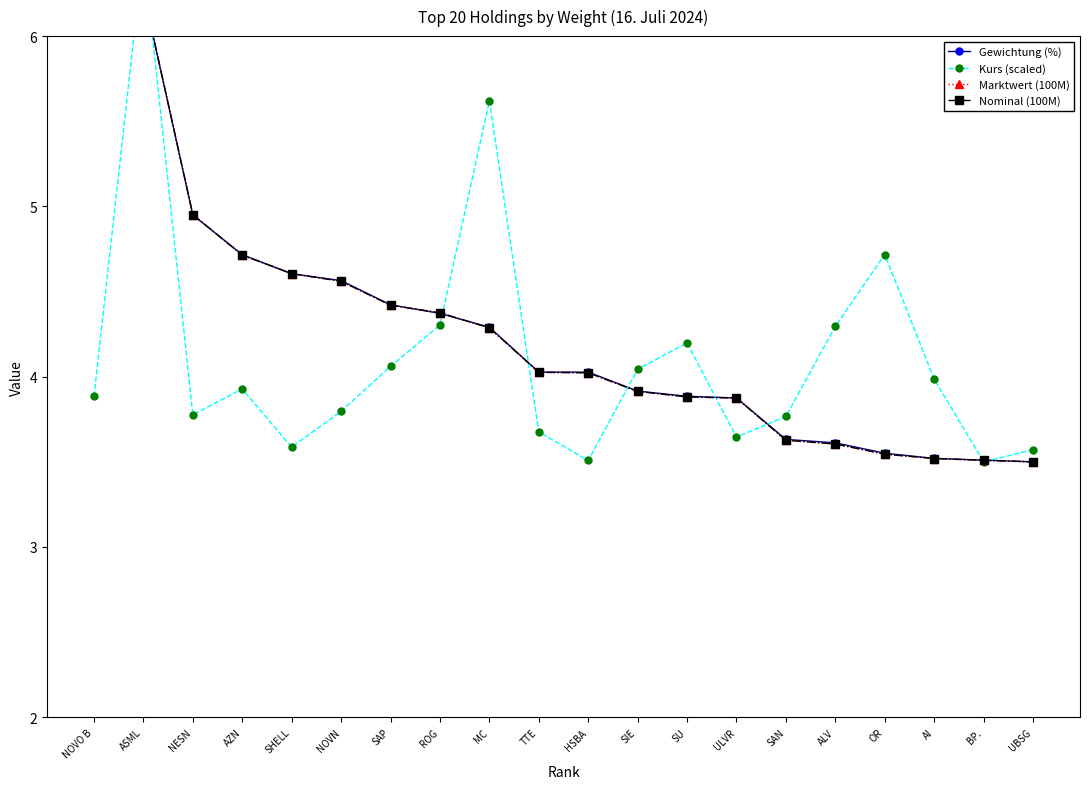

In Kurs (scaled), how many points are higher than both neighbors (excluding endpoints)?

5